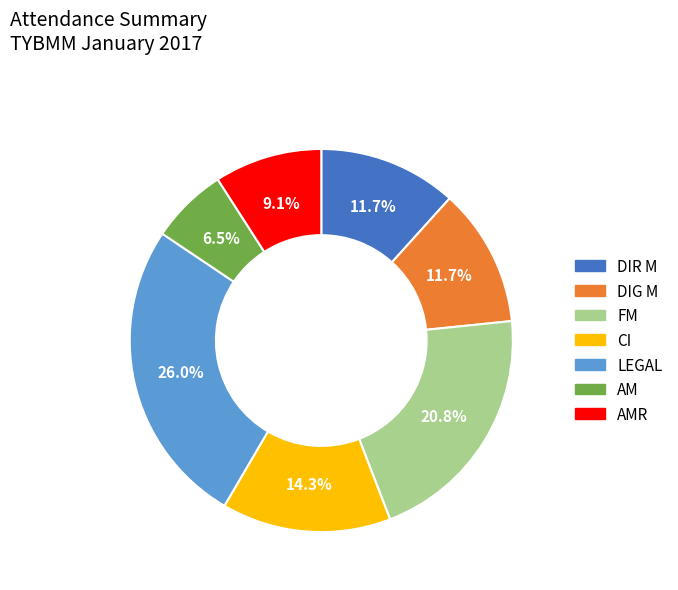

Which category has the smallest portion of the pie?

AM